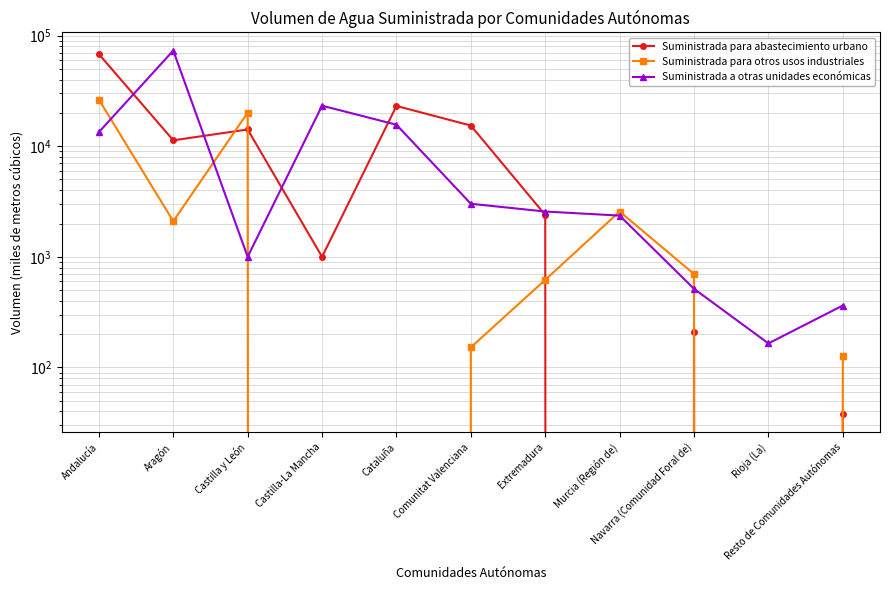

The Suministrada a otras unidades económicas series shows 13389 at Andalucía. True or false?

True